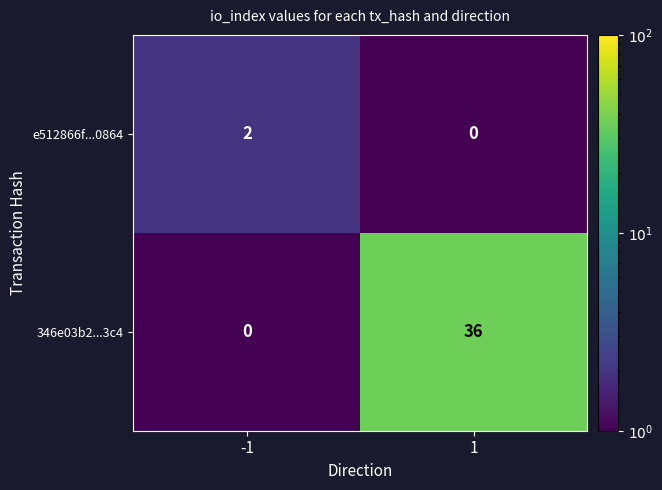

At how many categories does at least one series exceed 23?

1